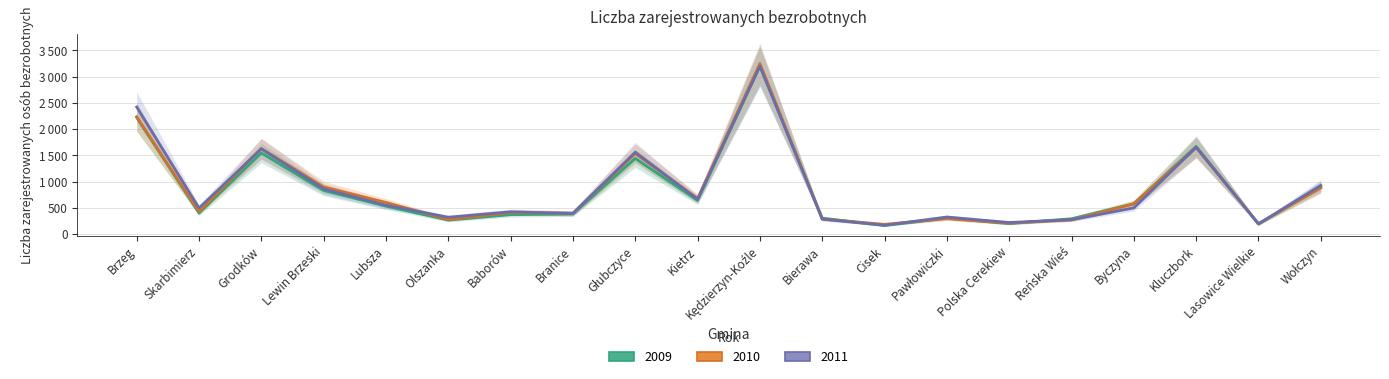

What is the difference between the maximum and minimum values in the 2011 series?

3028